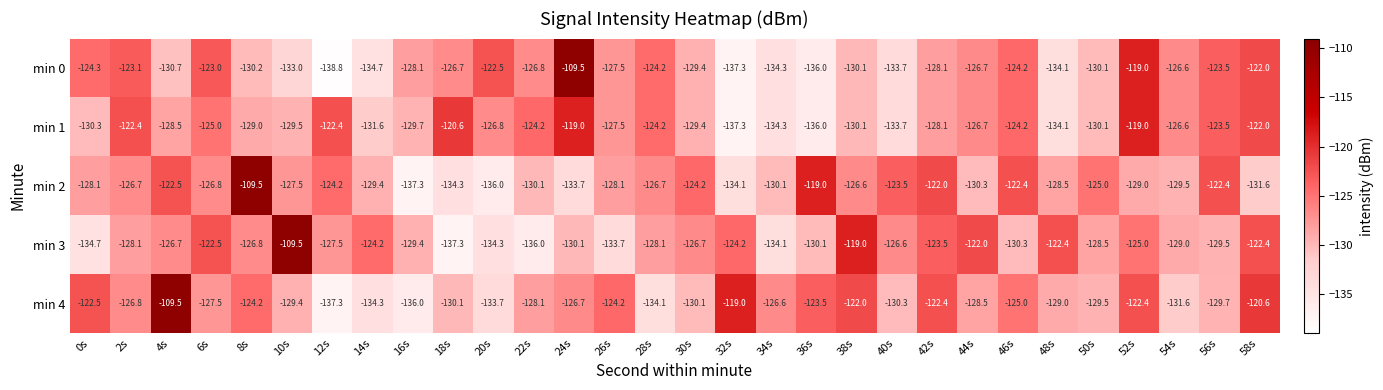

At which category is the sum across all series the highest?

52s